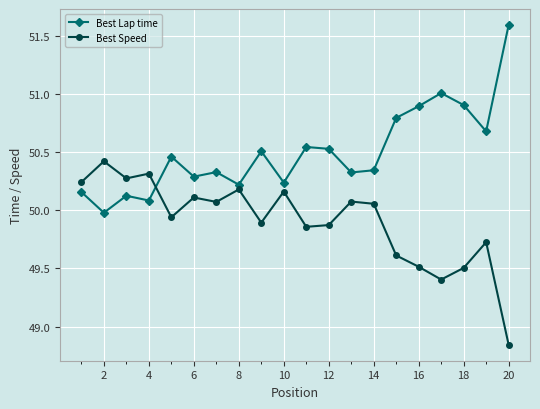

How many lines are shown in the chart?

2